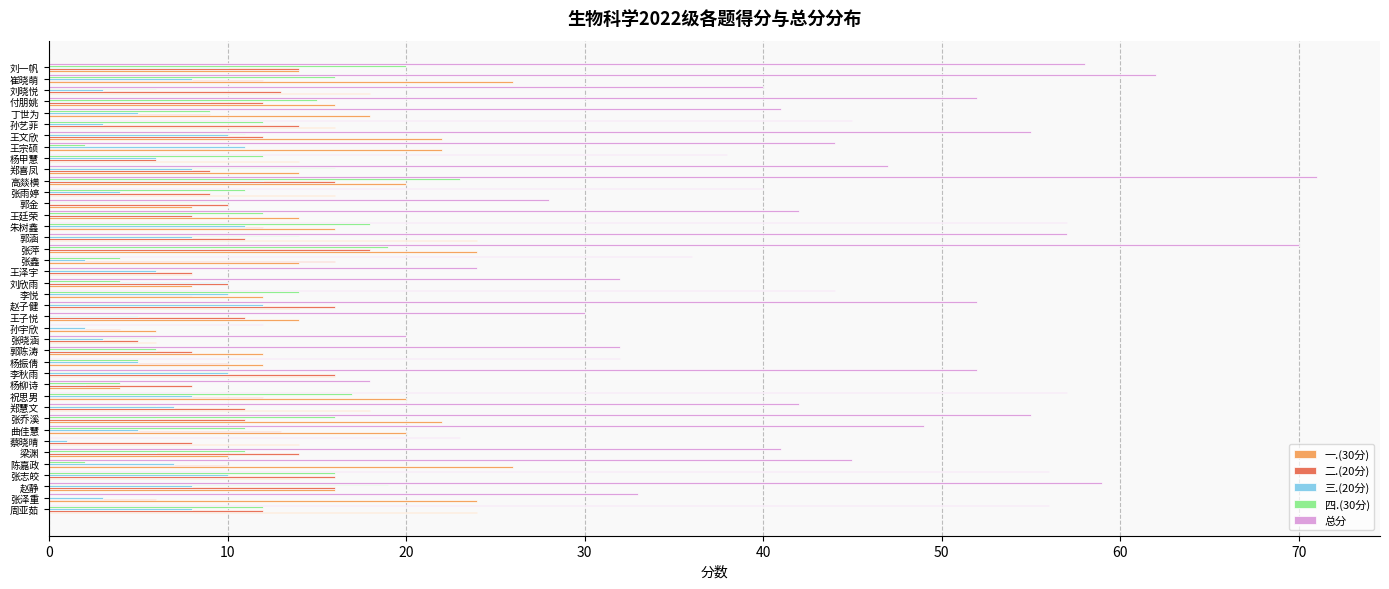

Between 赵静 and 王泽宇, which series saw the biggest shift?

总分